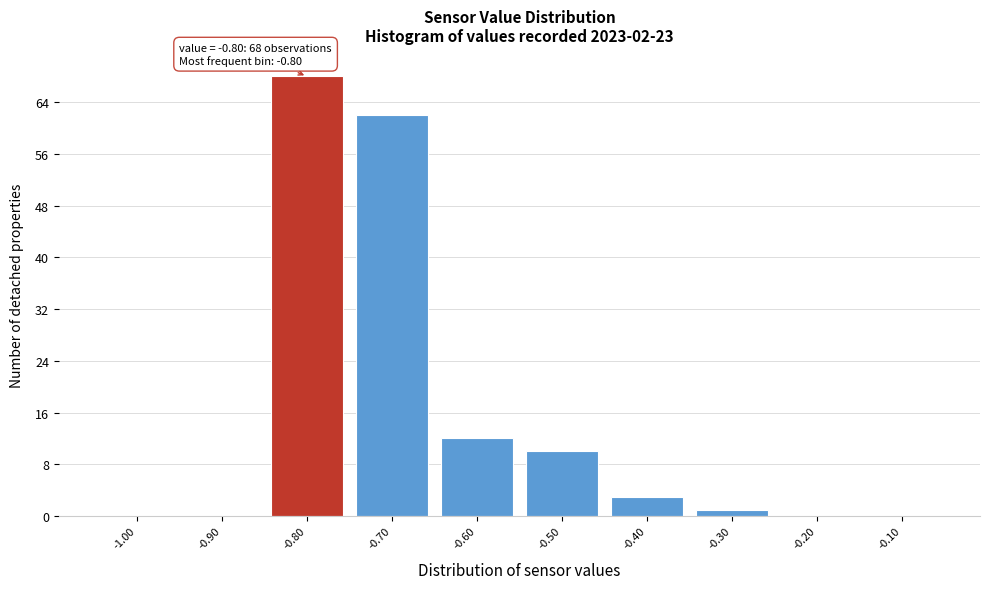

Which range on the x-axis has the tallest bar?

-0.85 to -0.75